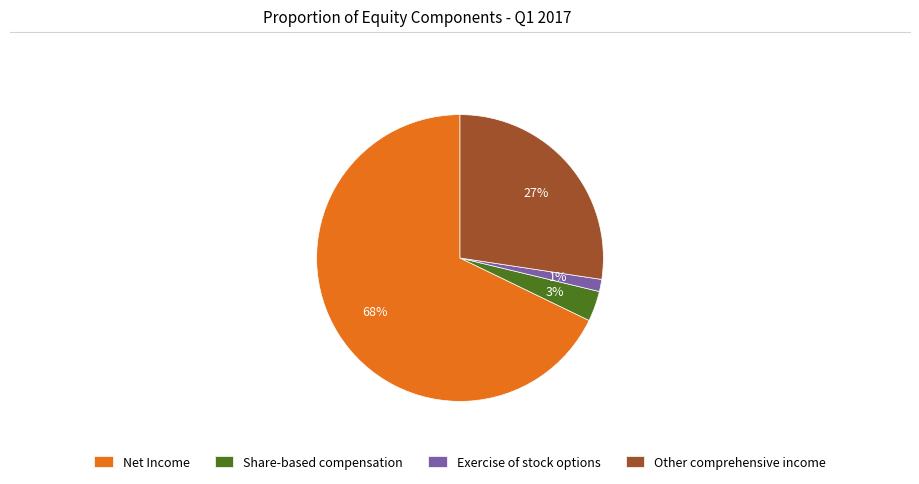

To the nearest percent, what is the average slice percentage?

25%